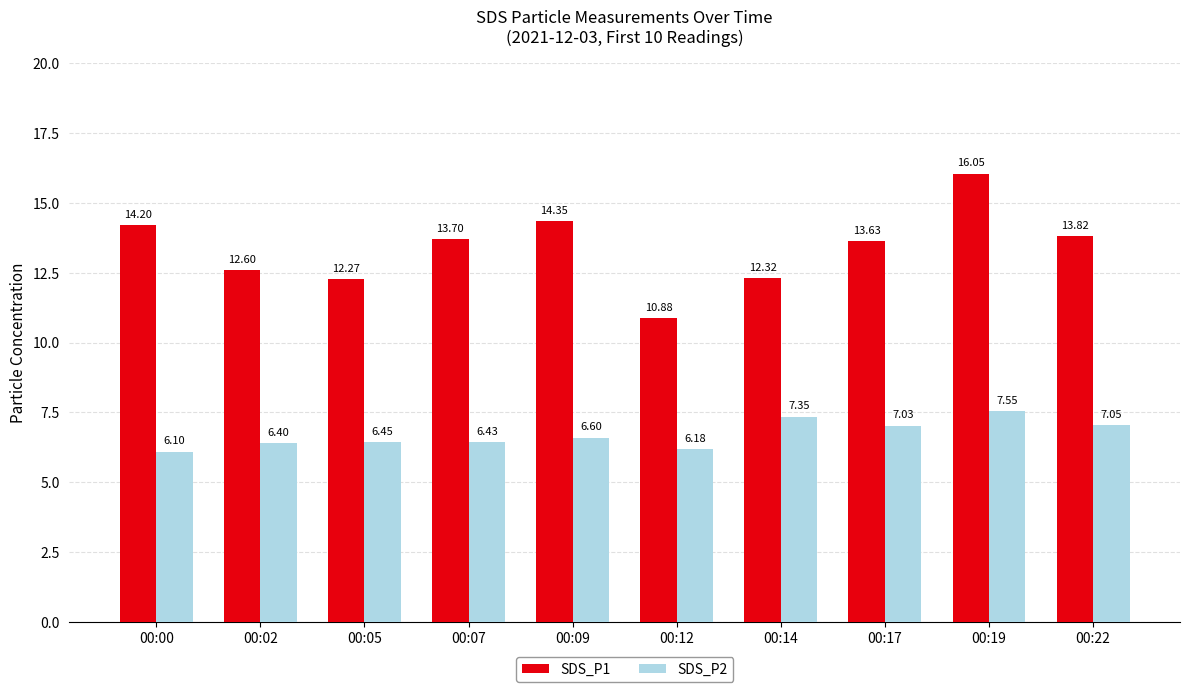

How many data points does each series have?

10